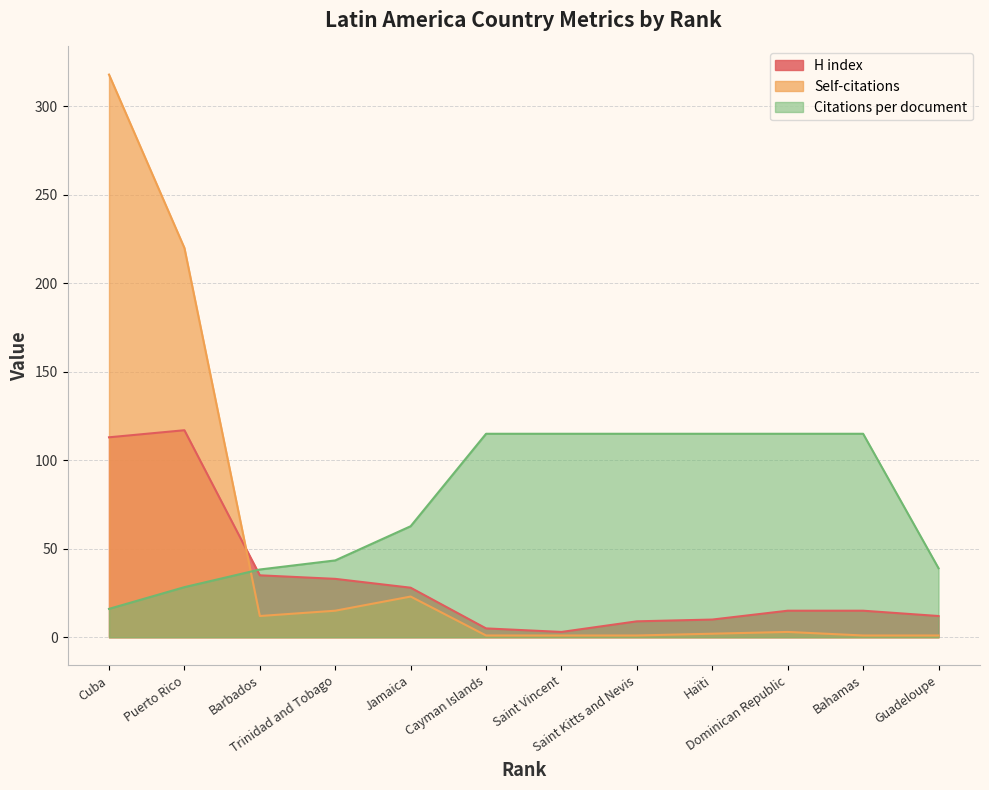

At how many categories does at least one series exceed 268?

1